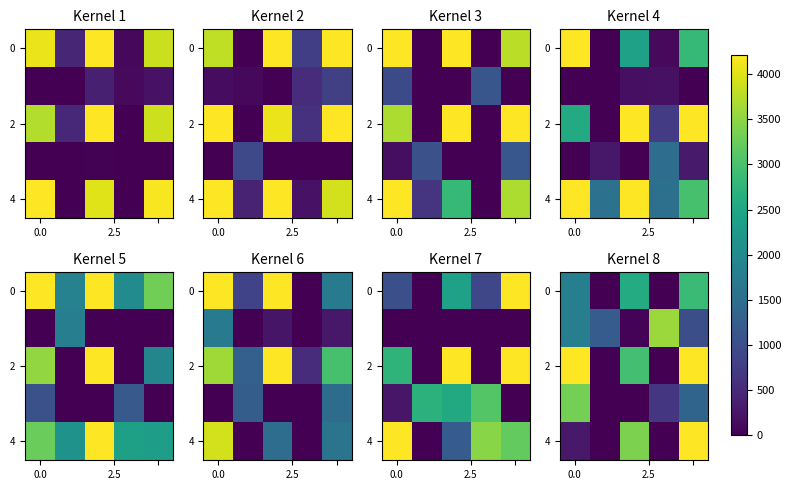

At which category does the chart reach its minimum across all series?

2.5